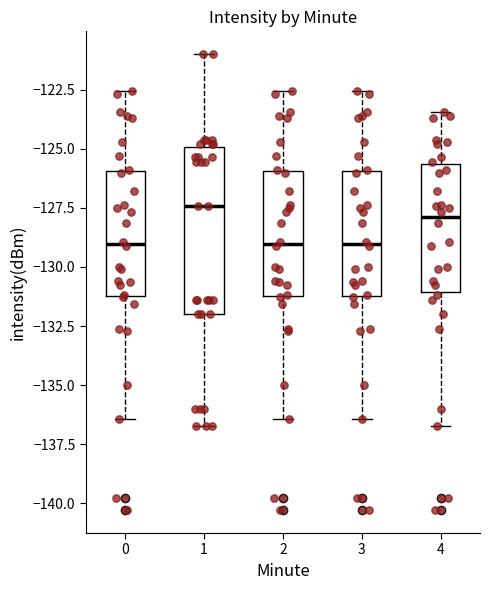

Reading left to right, read every box against the y-axis: the position of its median line, the range the box covers, and the ends of its whiskers. The values are not printed on the chart, so give them approximately, as read against the axis.

0: median -129.0, box -131.0 to -126.0, whiskers -136.5 to -122.5
1: median -127.5, box -132.0 to -125.0, whiskers -136.5 to -121.0
2: median -129.0, box -131.0 to -126.0, whiskers -136.5 to -122.5
3: median -129.0, box -131.0 to -126.0, whiskers -136.5 to -122.5
4: median -128.0, box -131.0 to -125.5, whiskers -136.5 to -123.5